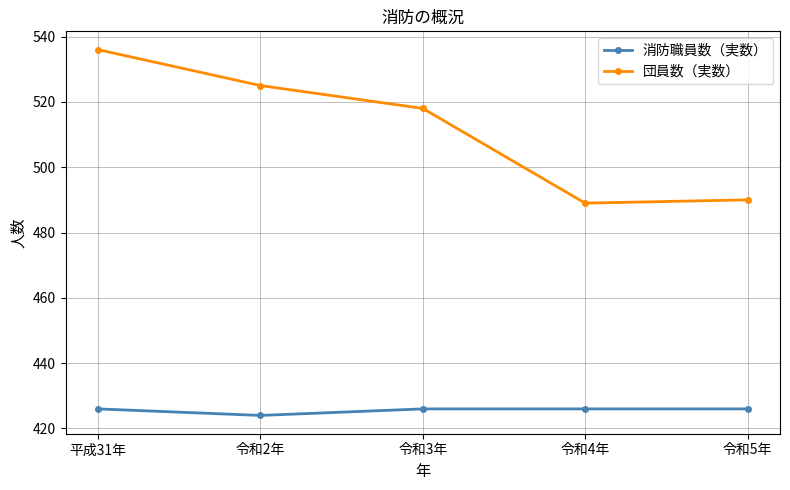

How many 消防職員数（実数） values are between 426 and 427?

4